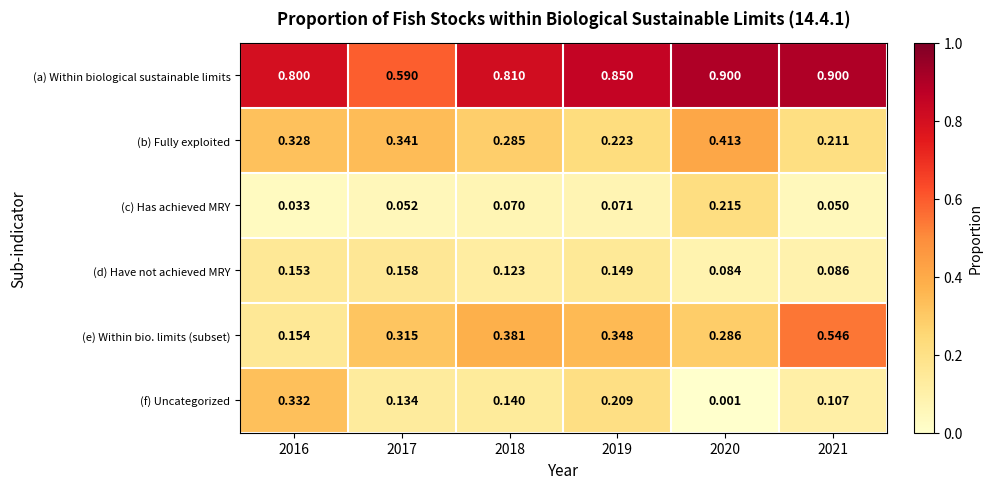

At 2019, list the series in order from smallest to largest.

(c) Has achieved MRY, (d) Have not achieved MRY, (f) Uncategorized, (b) Fully exploited, (e) Within bio. limits (subset), (a) Within biological sustainable limits